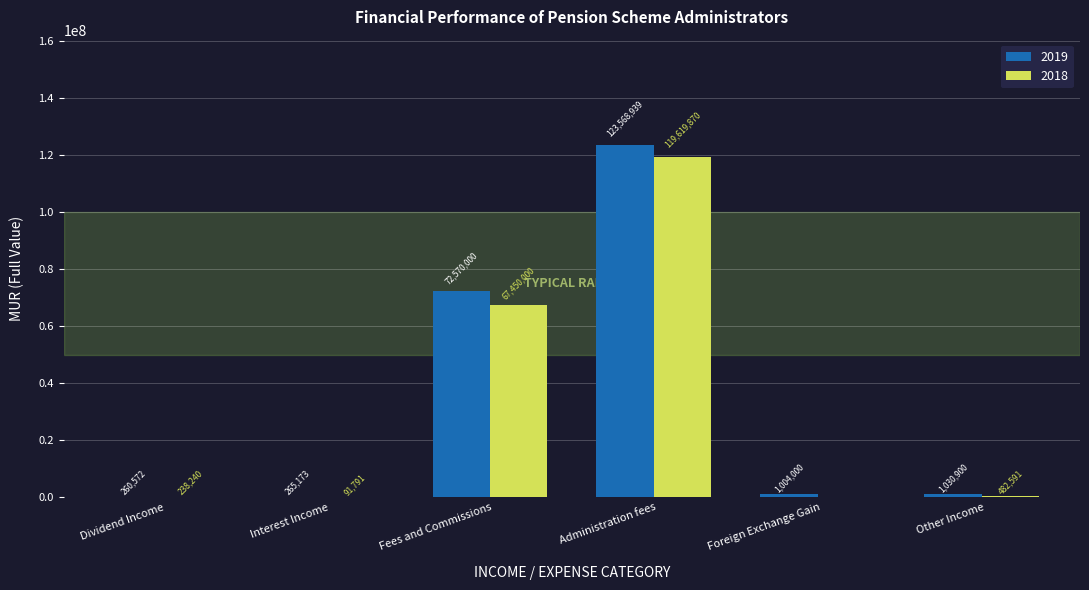

The value of 2018 at Interest Income is 91791. True or false?

True